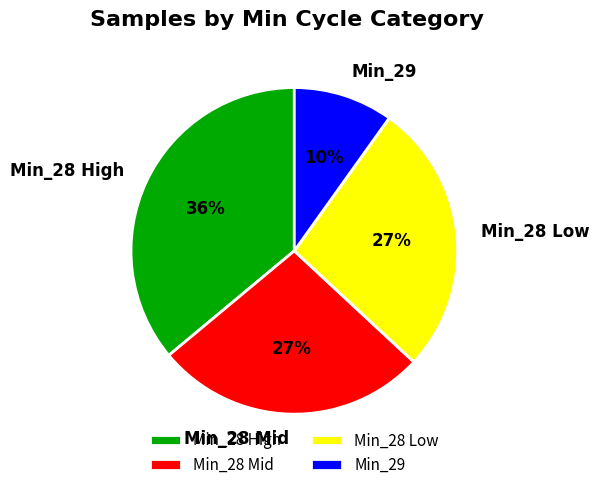

Which slice is the smallest?

Min_29